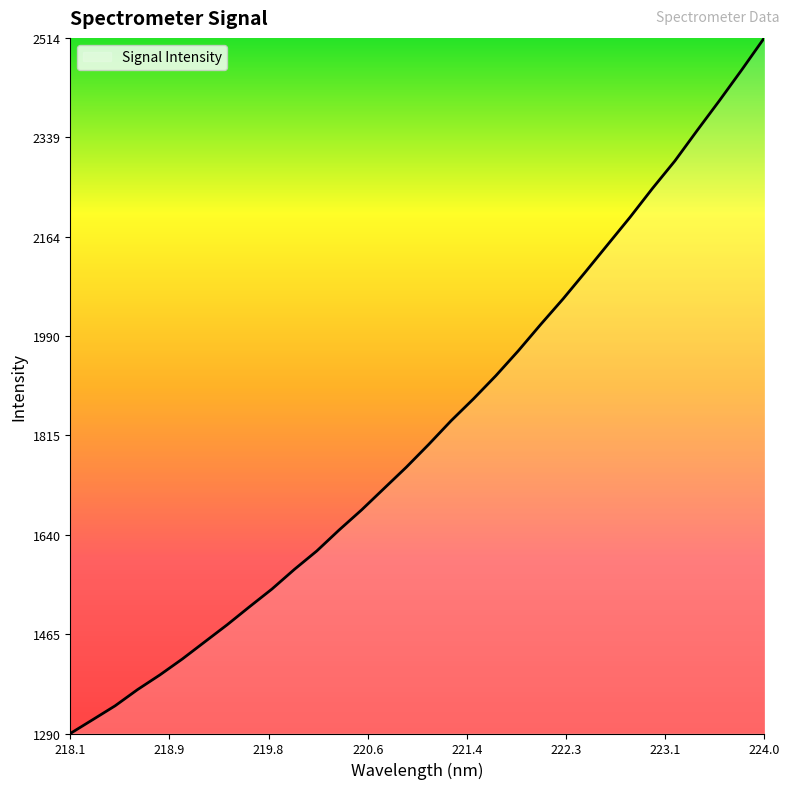

What is the maximum value shown in the chart?

2514.0